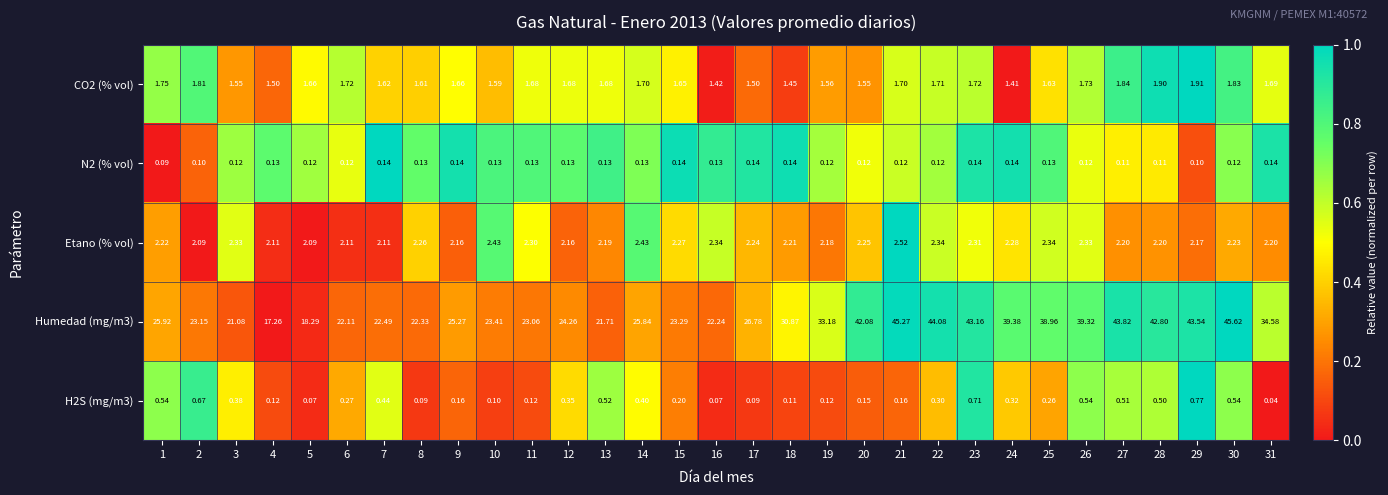

Is the value of N2 (% vol) at 16 greater than the value of H2S (mg/m3) at 29?

No